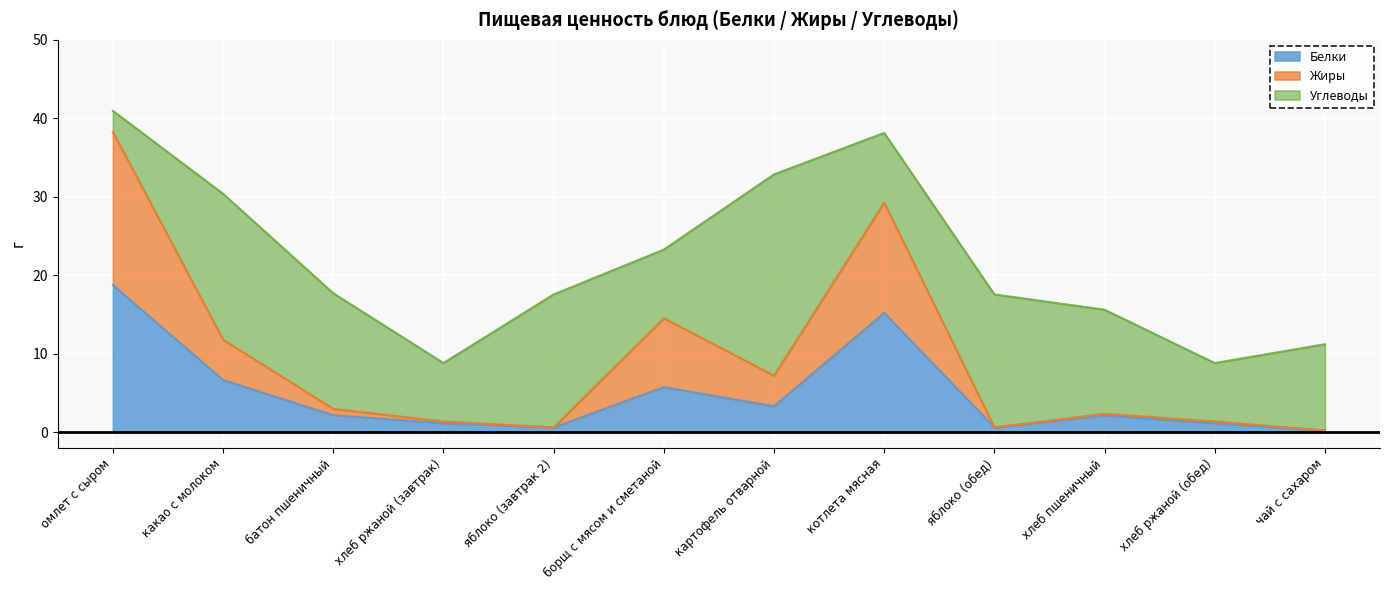

What is the maximum value for Белки?

18.8